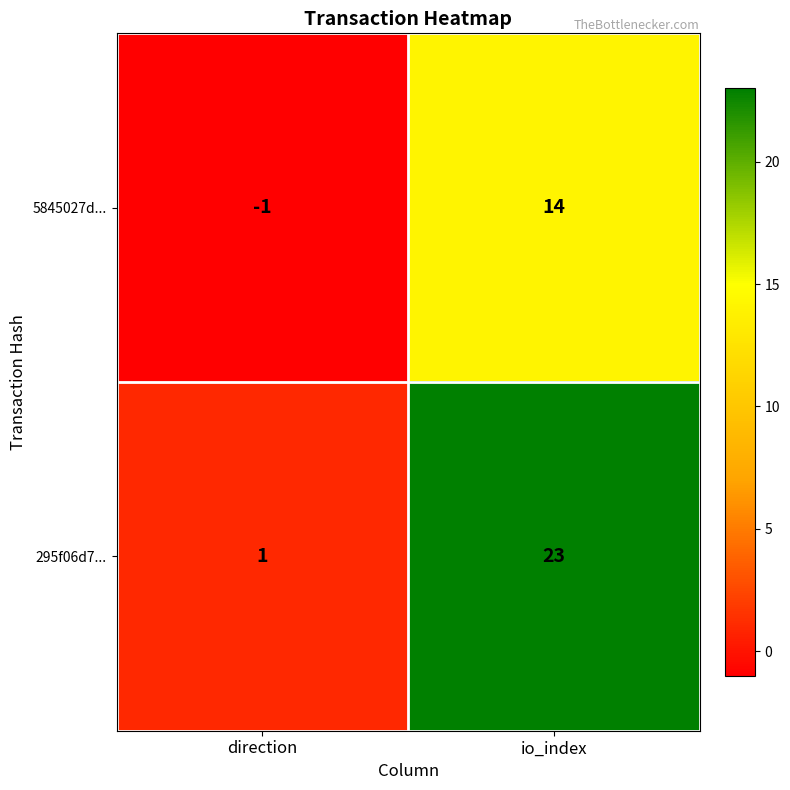

Reading left to right, what are all the values shown in this chart?

5845027d...: -1	14
295f06d7...: 1	23